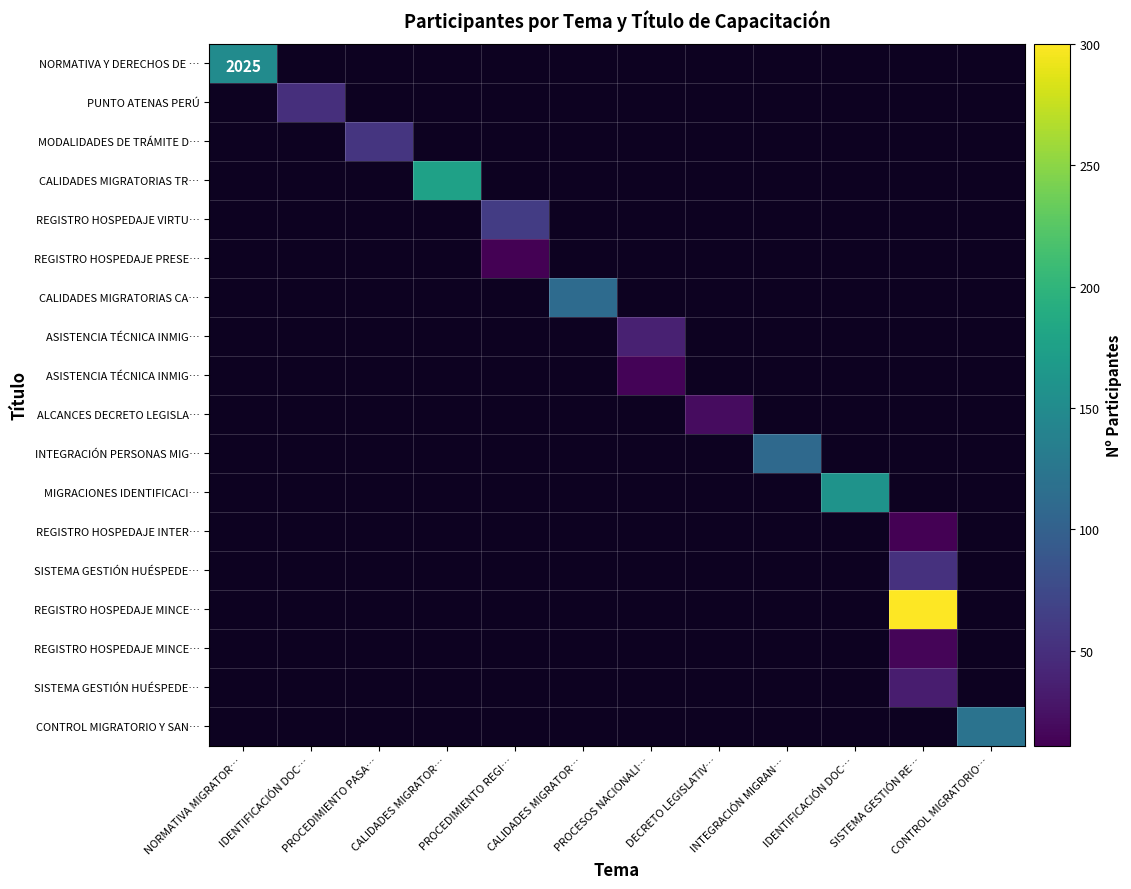

At which category is the sum across all series the highest?

SISTEMA GESTIÓN RE…